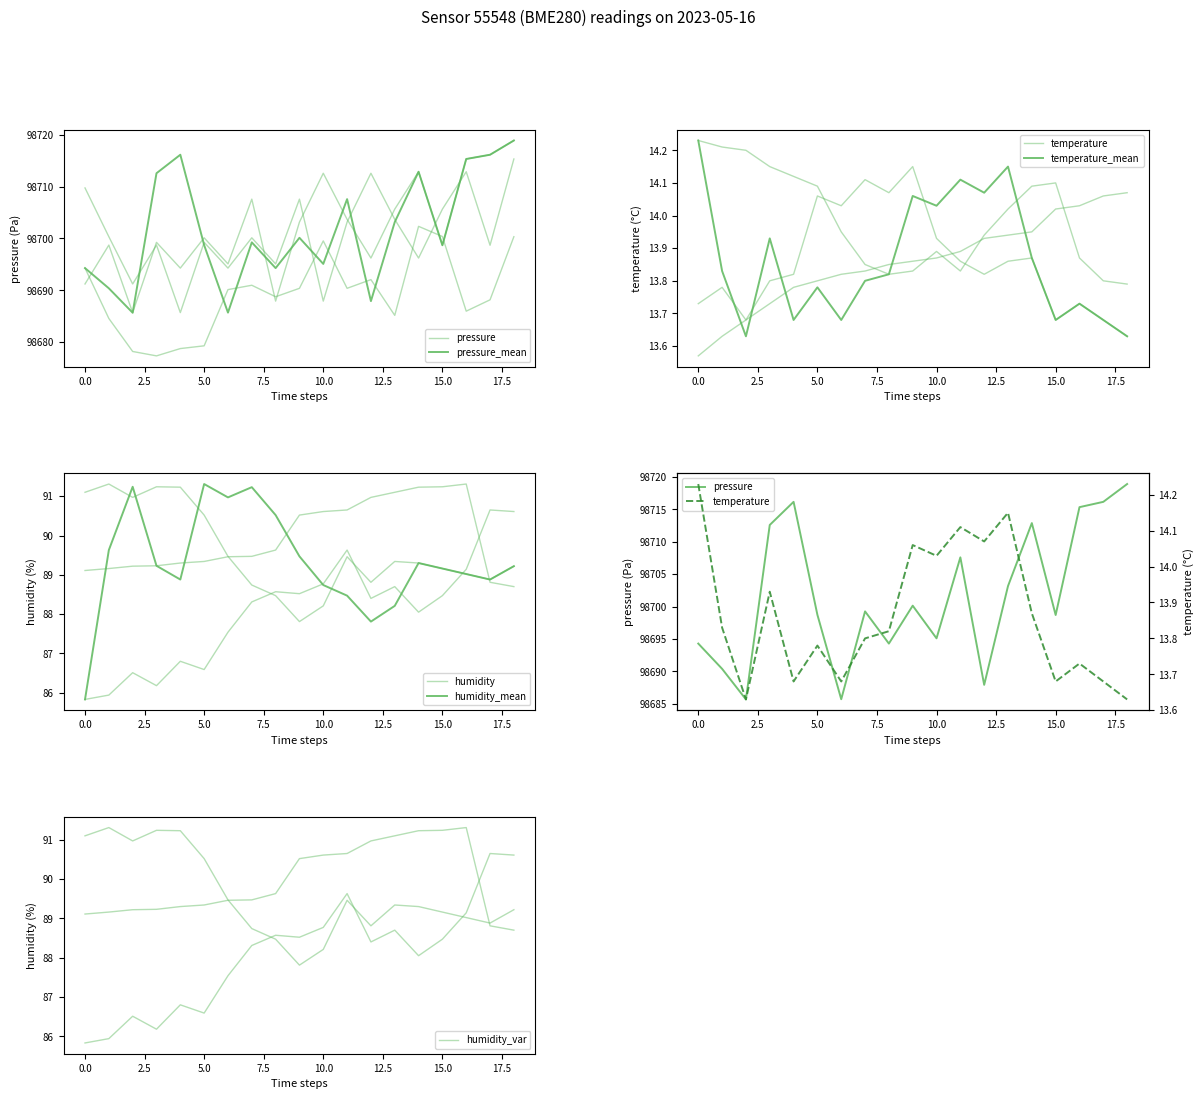

What is the label of the 5th point from the left?

4